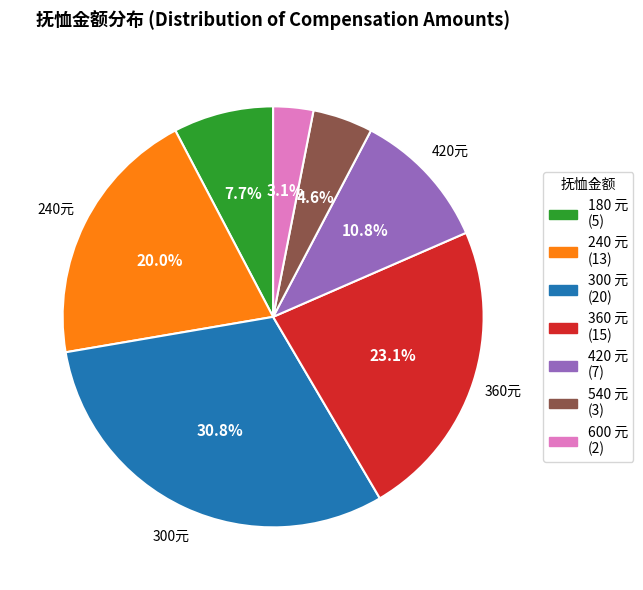

Which slice is the smallest?

600